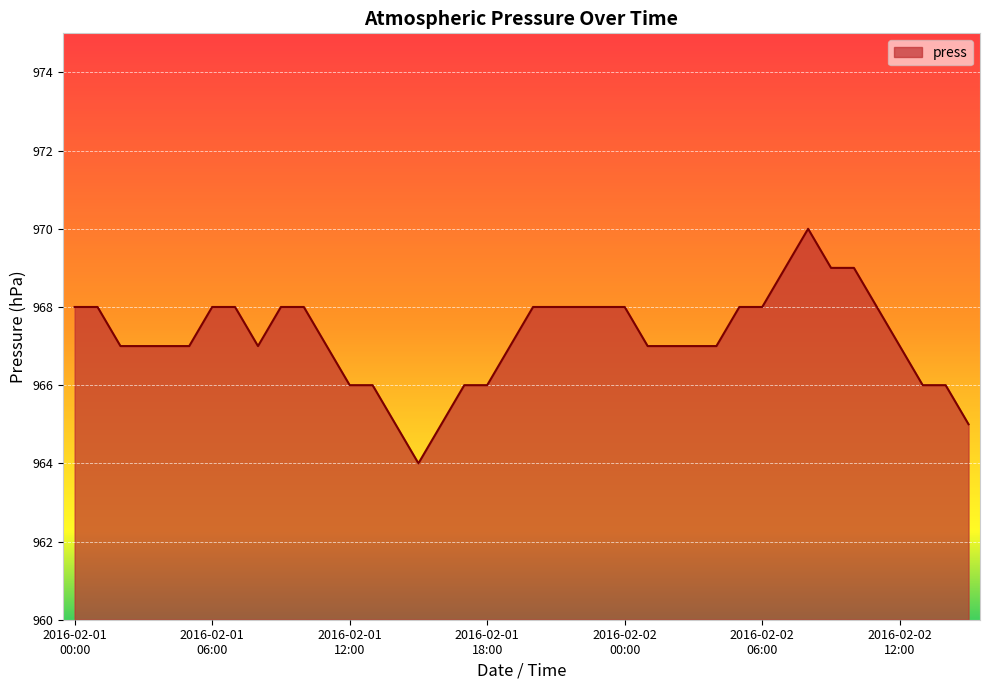

What is the minimum value shown in the chart?

964